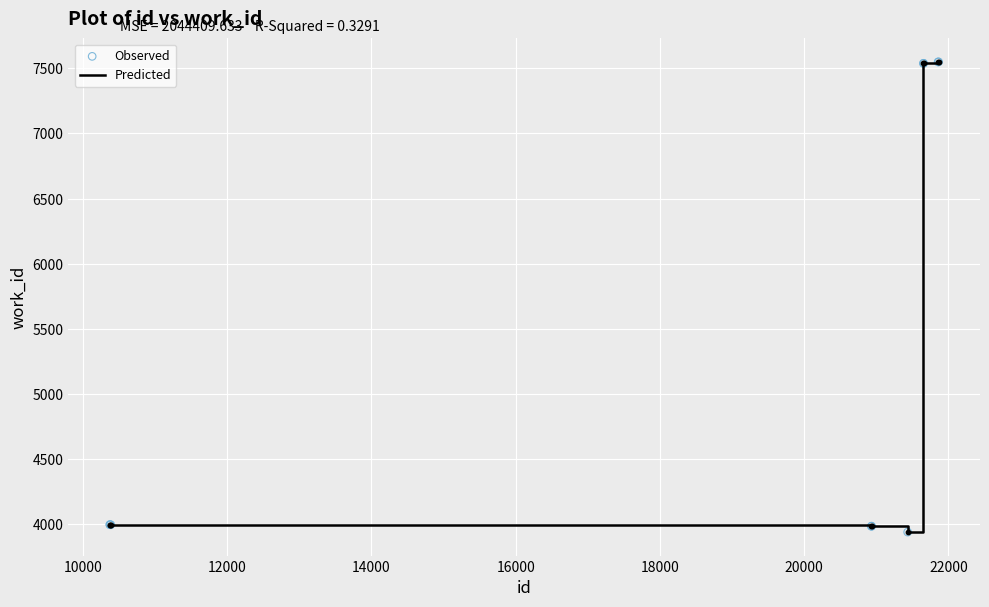

What is the smallest value displayed?

3938